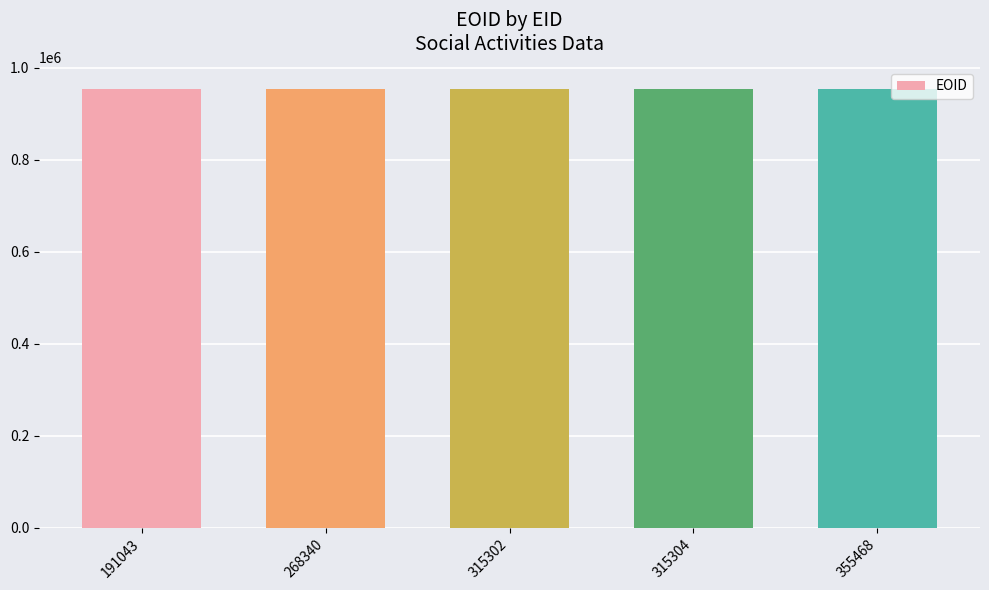

Are the bars horizontal?

No